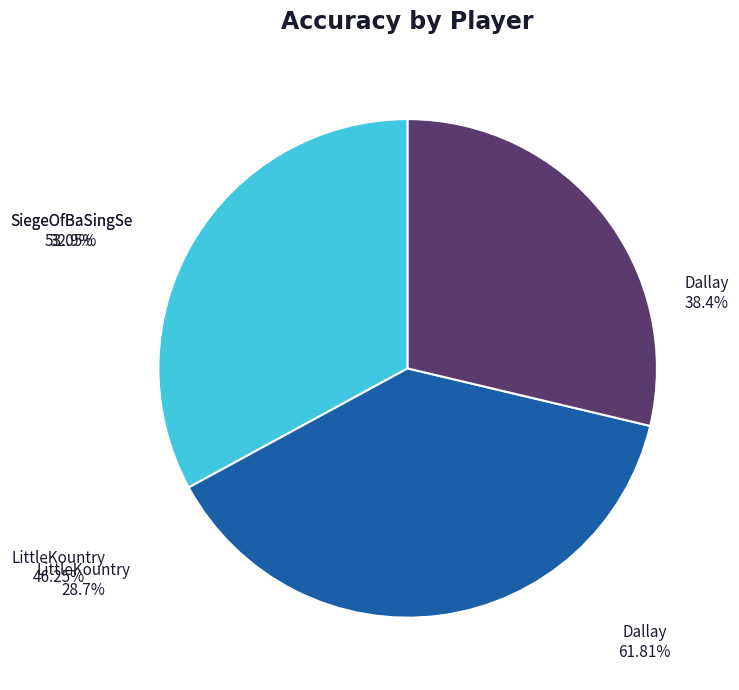

Approximately how many times larger is the value at SiegeOfBaSingSe compared to LittleKountry?

1.1